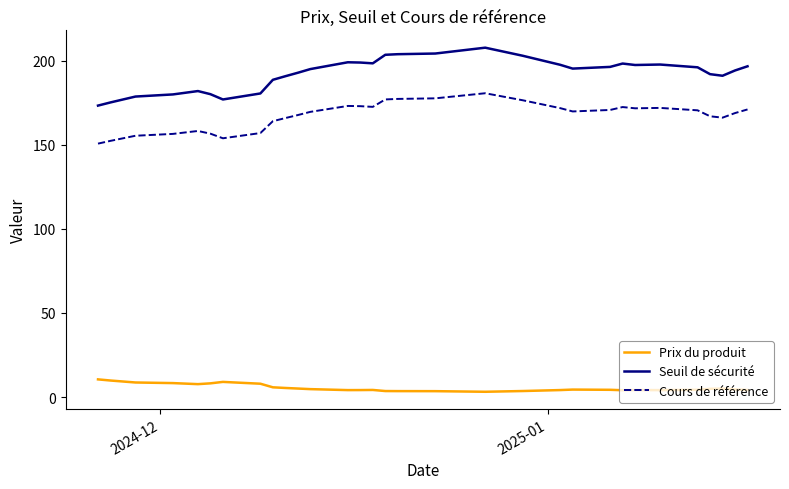

Which series has the largest total across all categories?

Seuil de sécurité